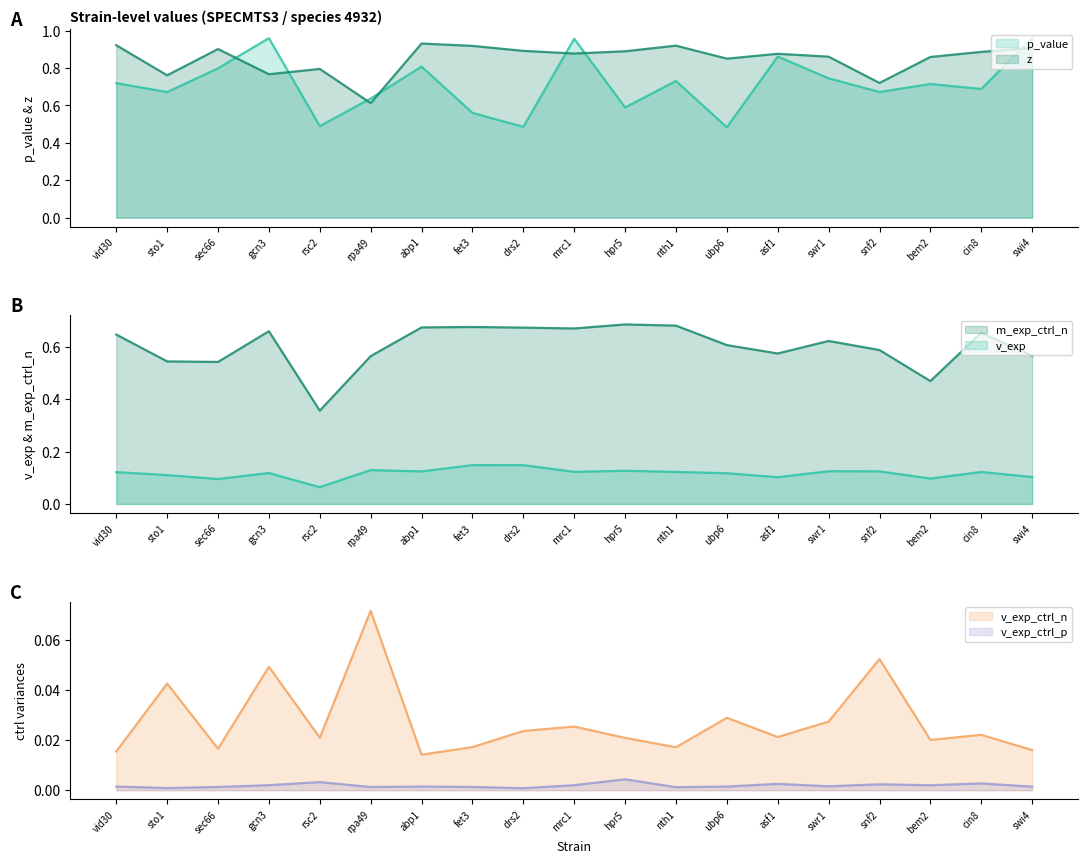

How many lines are shown in the chart?

6